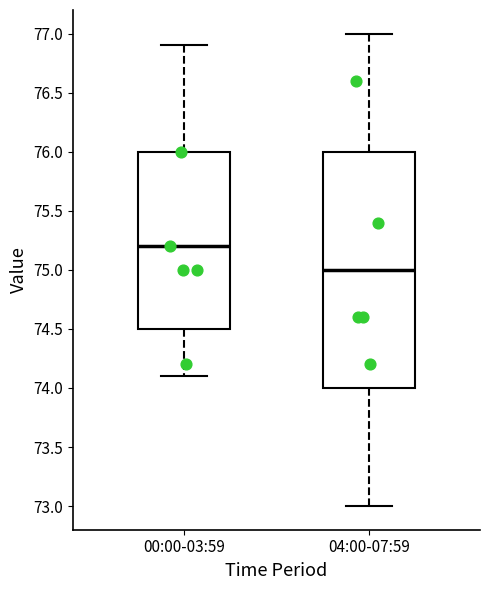

Where does the upper whisker of the box for 04:00-07:59 end on the y-axis? The values are not printed on the chart, so give them approximately, as read against the axis.

77.0